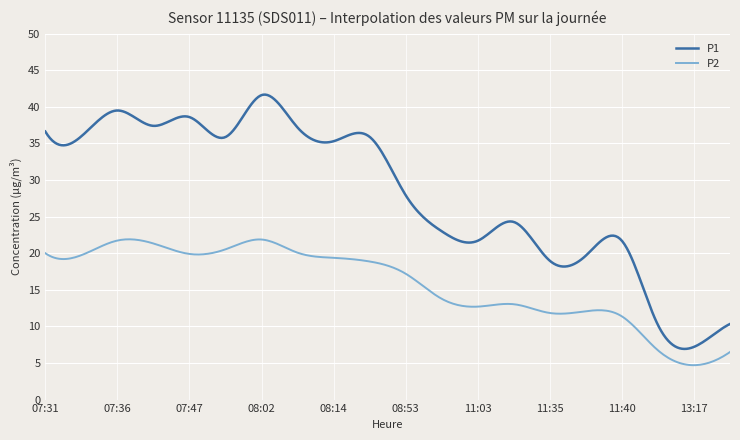

True or false: P1 and P2 cross at least once.

False